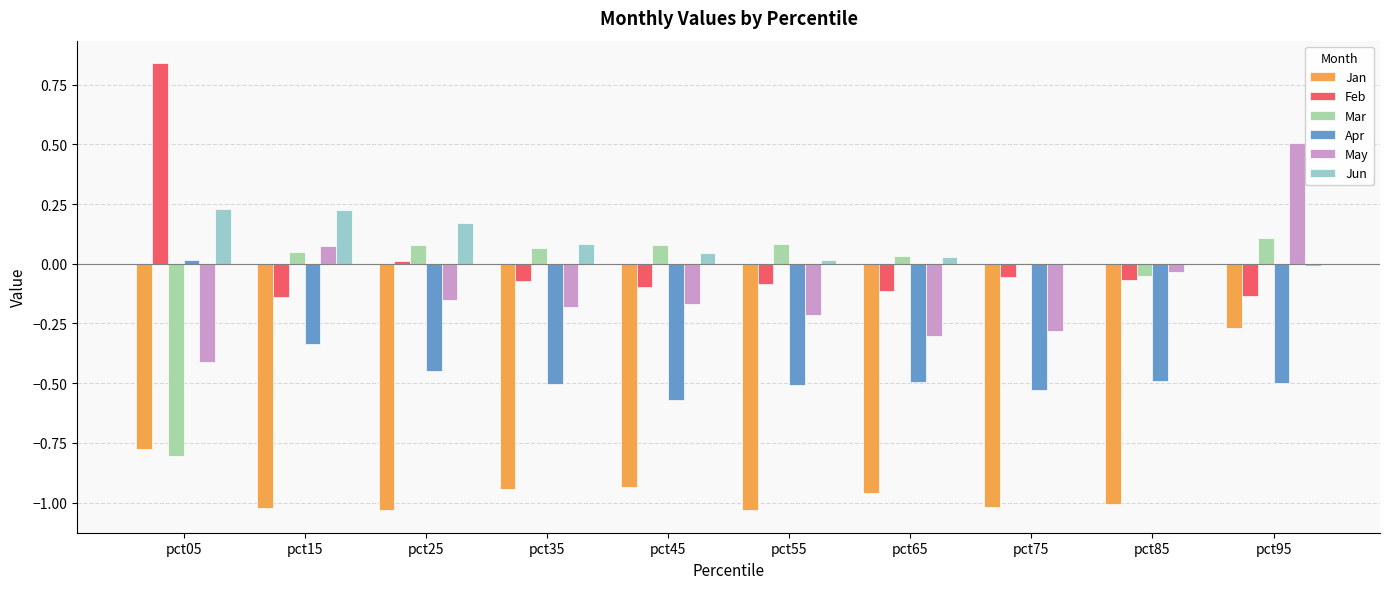

At which category is the sum across all series the highest?

pct95